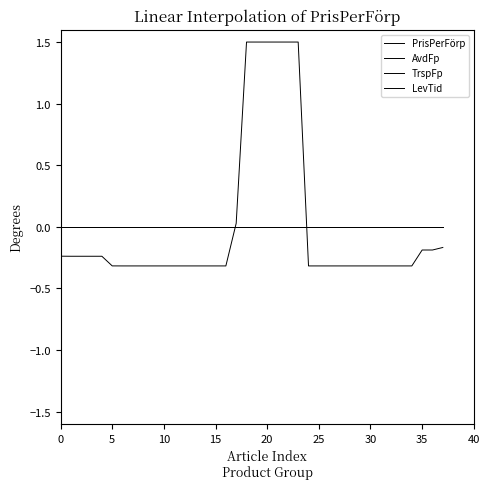

Does the chart have visible grid lines?

No